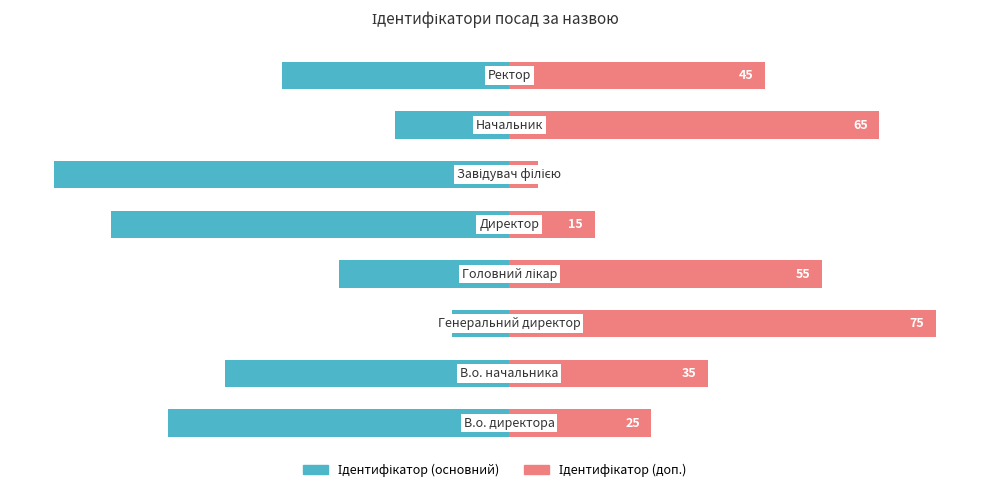

What is the smallest value displayed?

-80